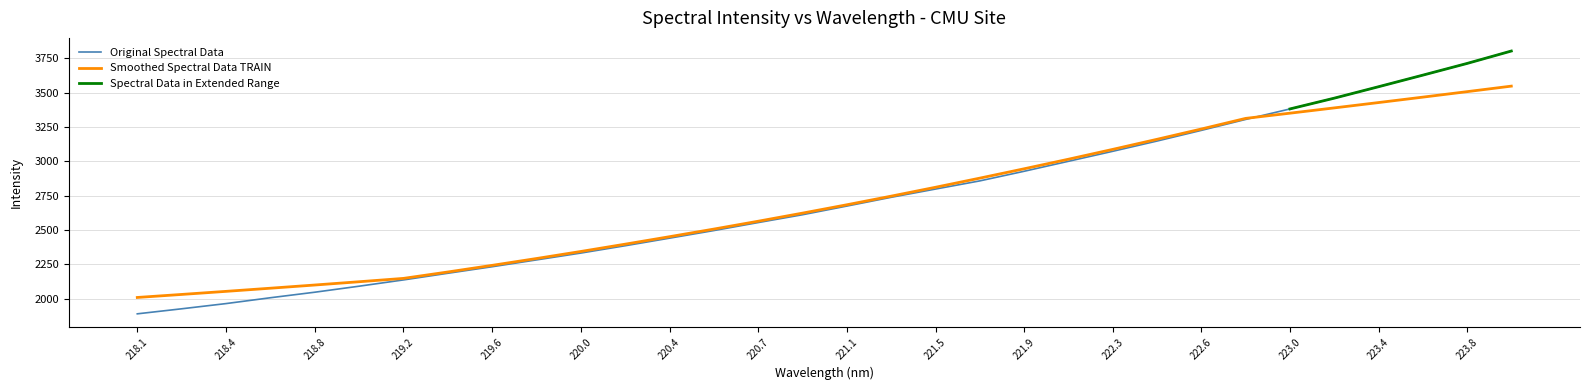

The value of Smoothed Trend at 222.0721 is 3015.8. True or false?

True